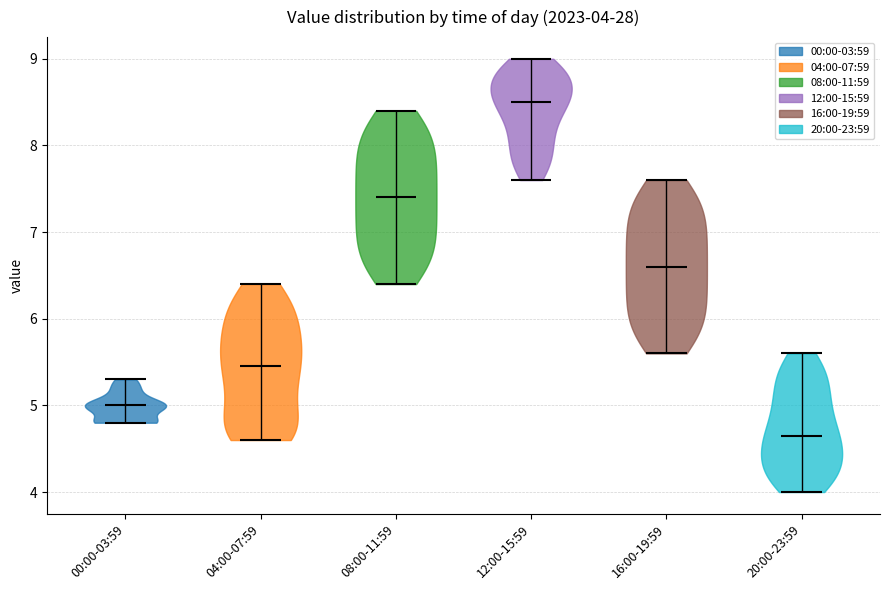

Which violin has the highest median line?

12:00-15:59